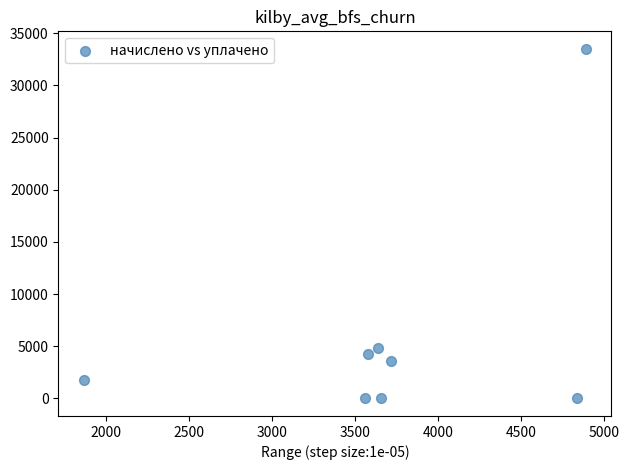

What Y value in the scatter plot is closest to 16750?

4874.9